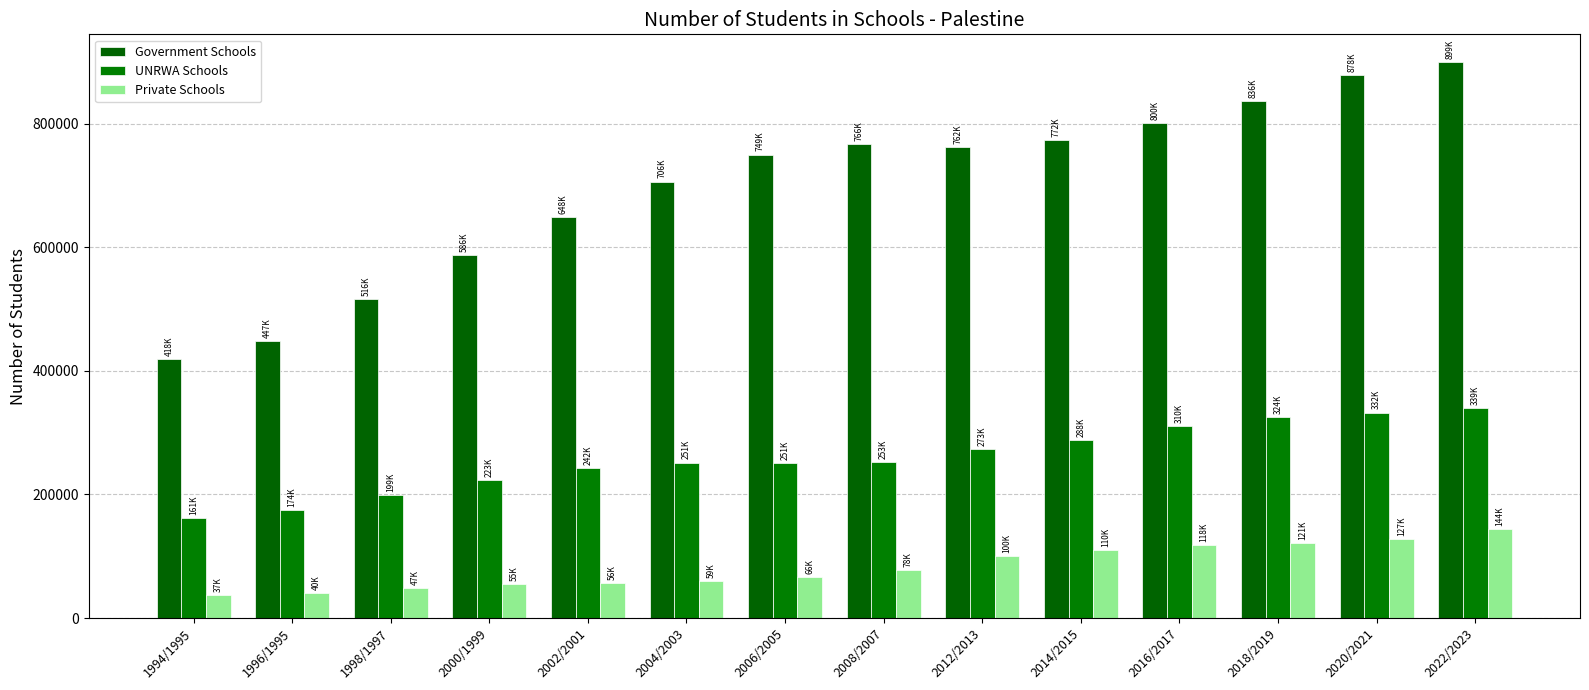

What is the minimum value shown in the chart?

37729